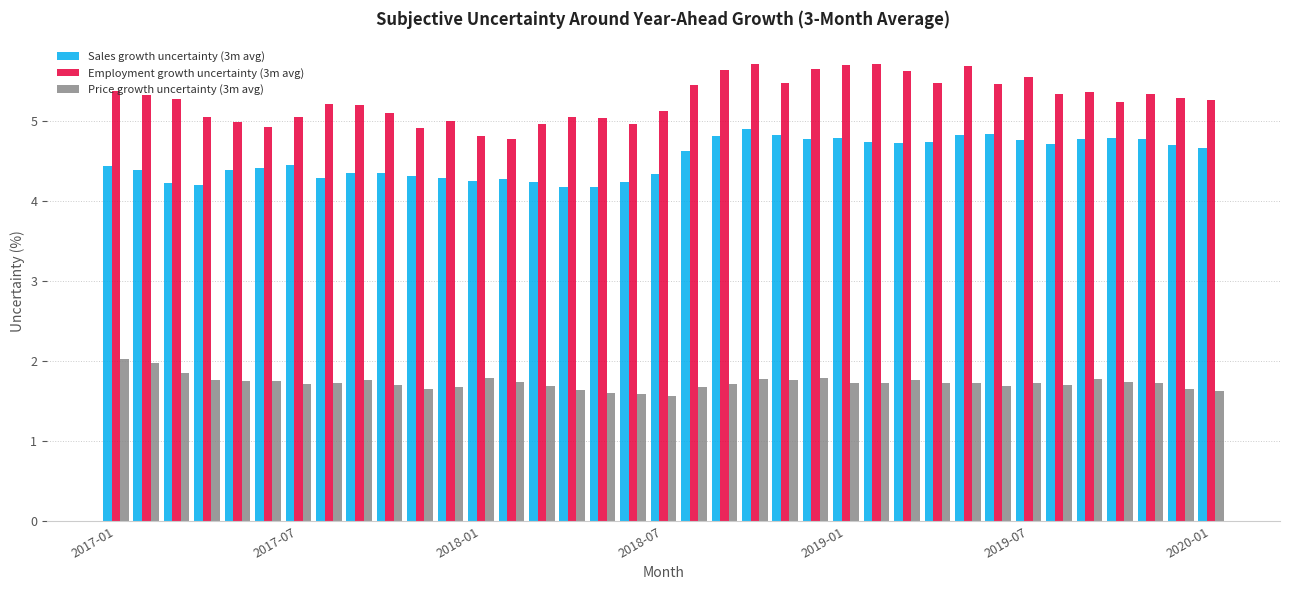

What is the difference between the second highest and minimum values in the Sales growth uncertainty (3m avg) series?

0.7